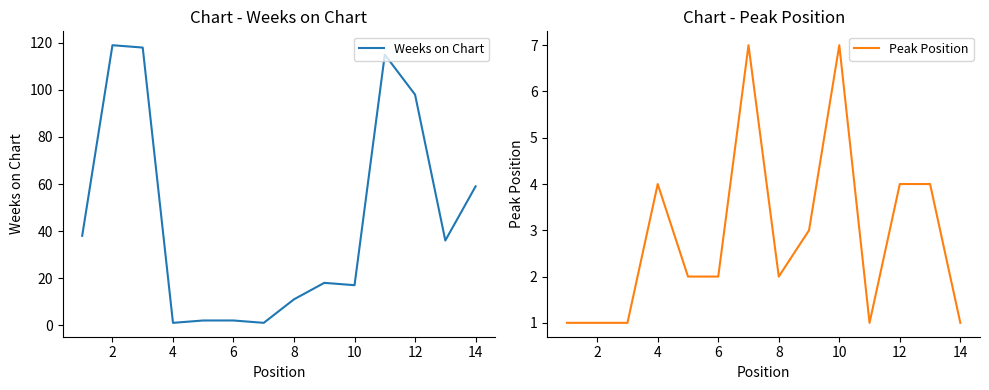

What value does the Peak Position series have at 12?

4